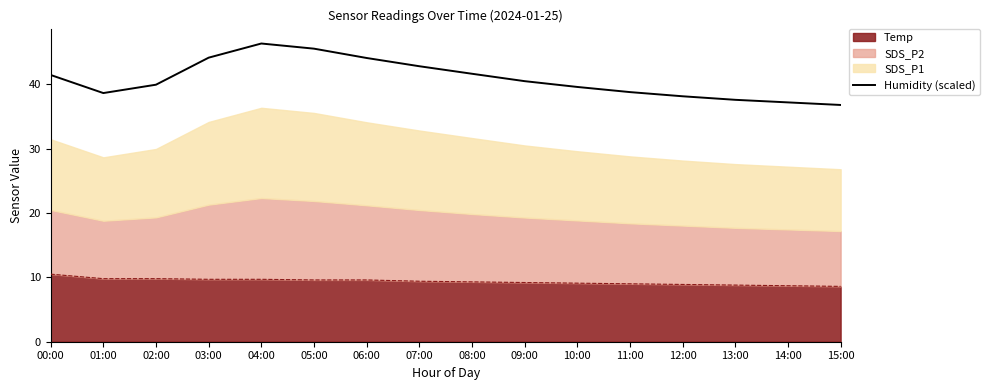

How many lines are shown in the chart?

1